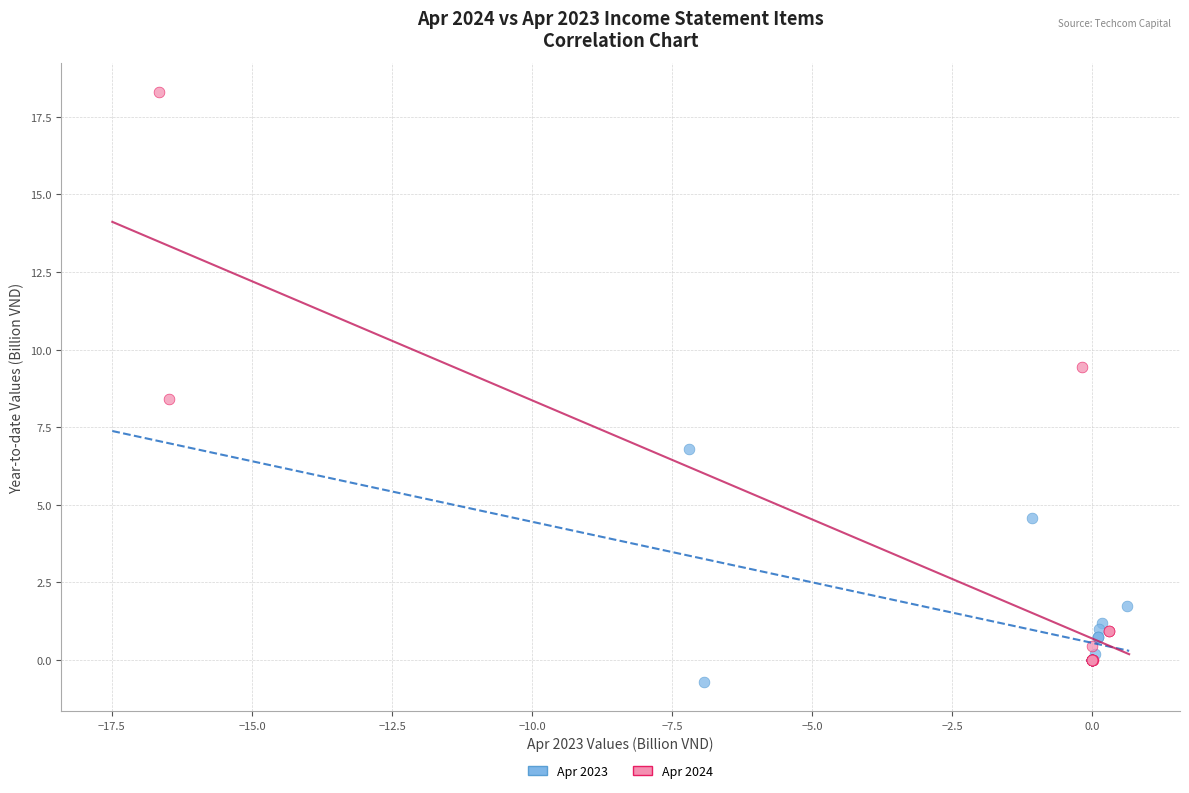

Which series has the widest spread of Y values?

Apr 2024